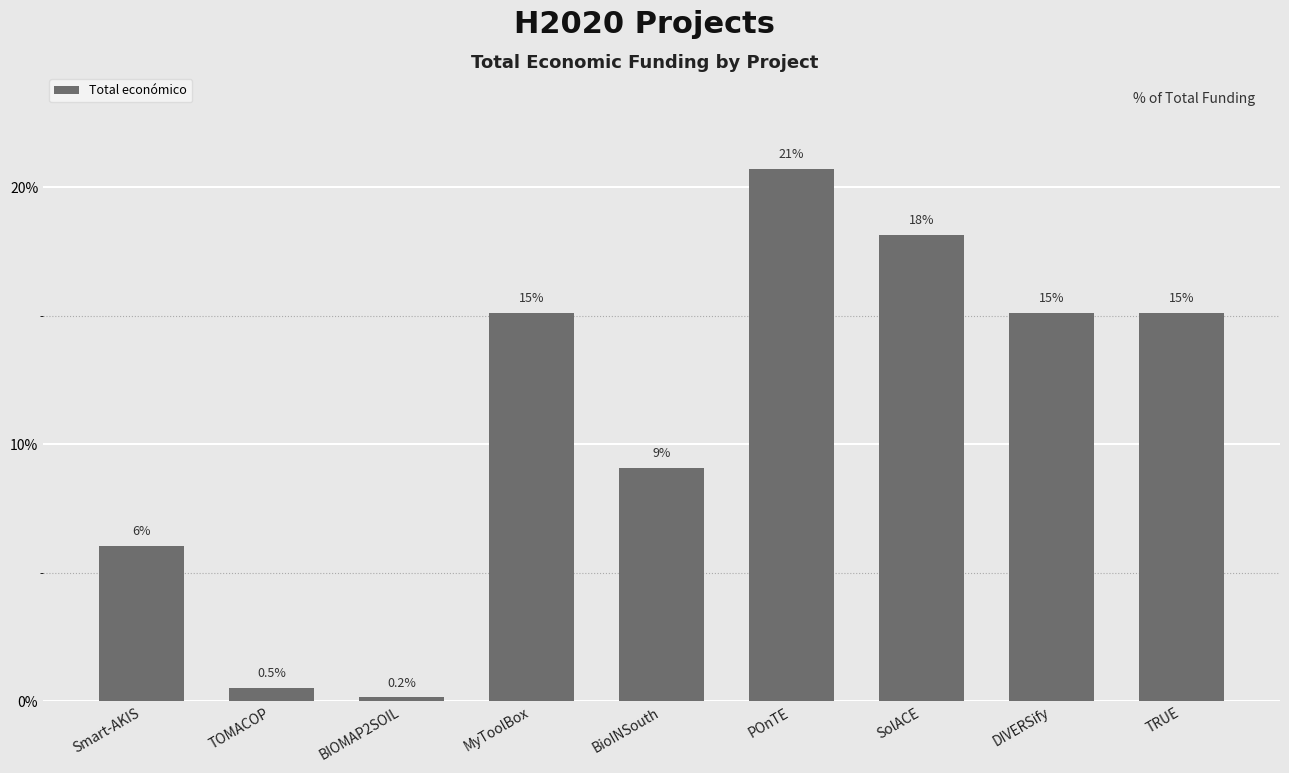

Are the bars horizontal?

No